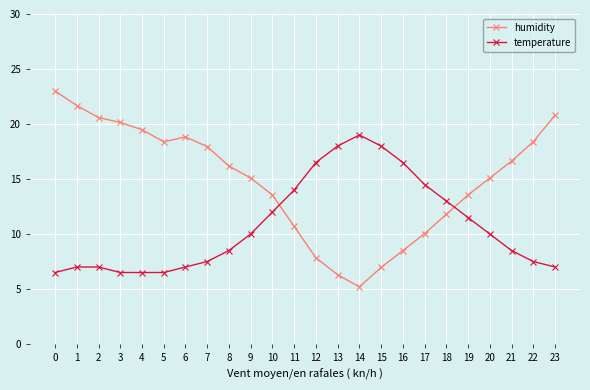

What value does the humidity series have at 19?

13.5